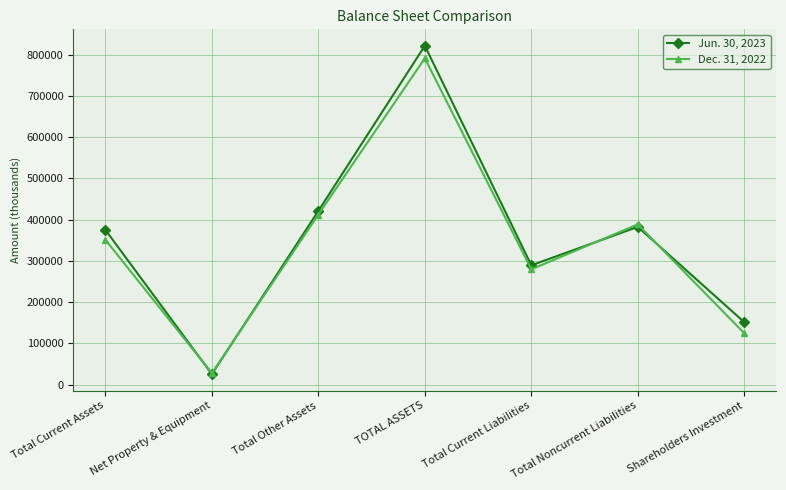

True or false: Dec. 31, 2022 has more than 0 points higher than both neighbors.

True